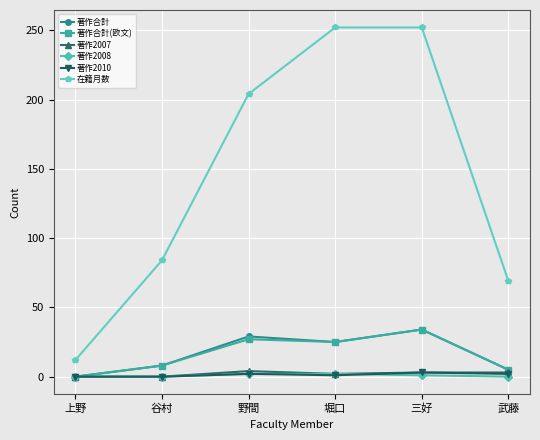

Rank the categories by 著作合計 value from lowest to highest.

上野, 武藤, 谷村, 堀口, 野間, 三好